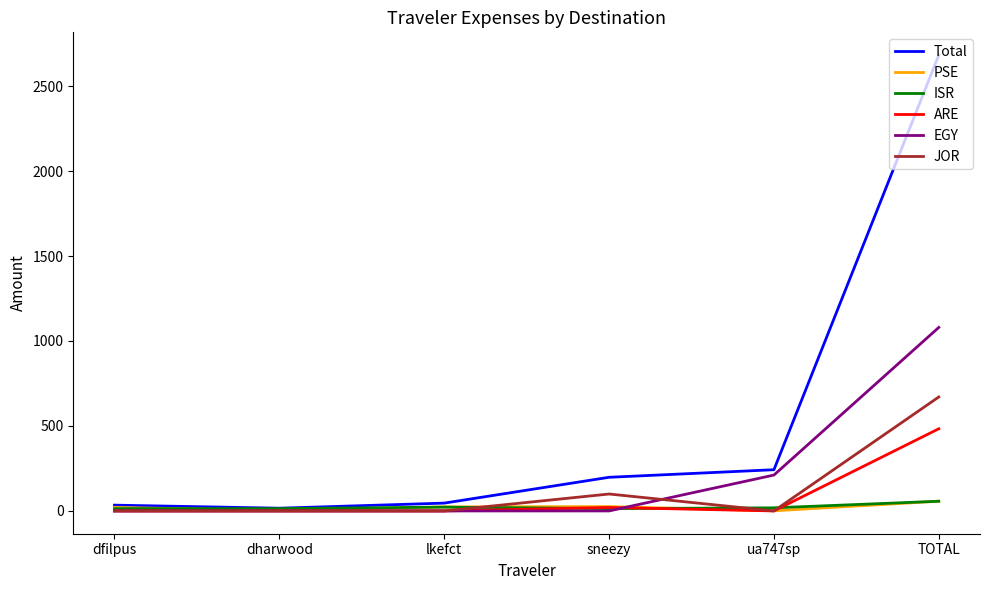

The value of JOR at ua747sp is 0.0. True or false?

True